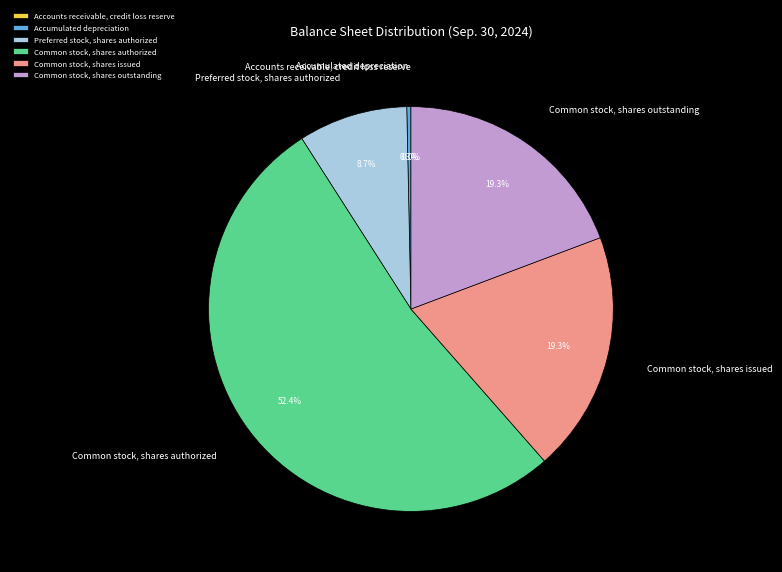

Which category accounts for the majority?

Common stock, shares authorized